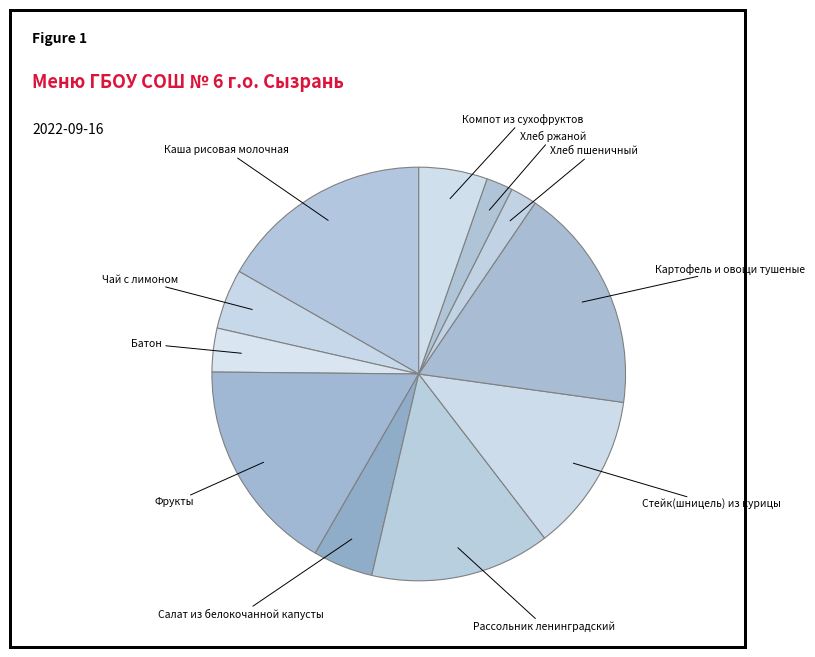

How many slices are in this pie chart?

11